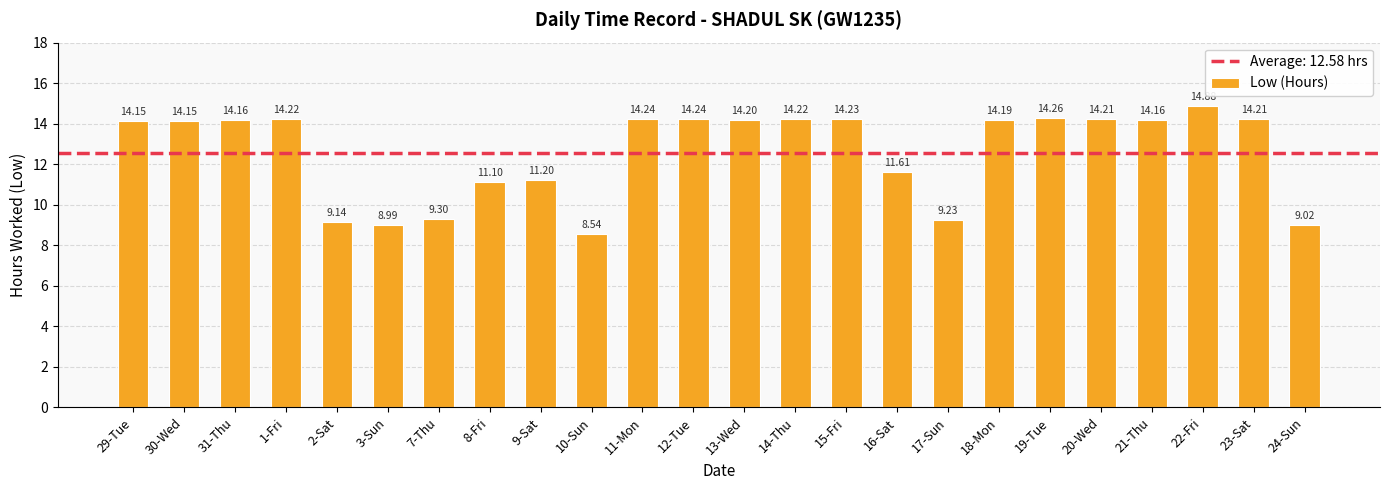

What is the ratio of the value at 12-Tue to the value at 2-Sat?

1.6